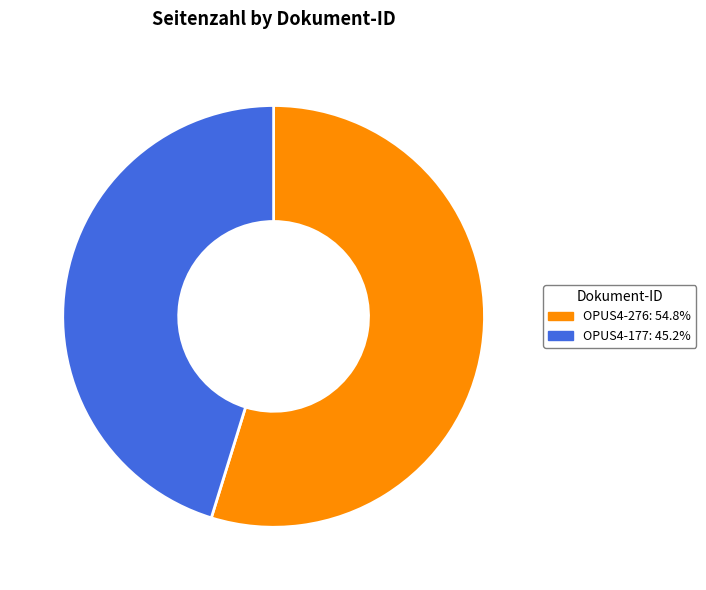

Which category has the biggest portion of the pie?

OPUS4-276